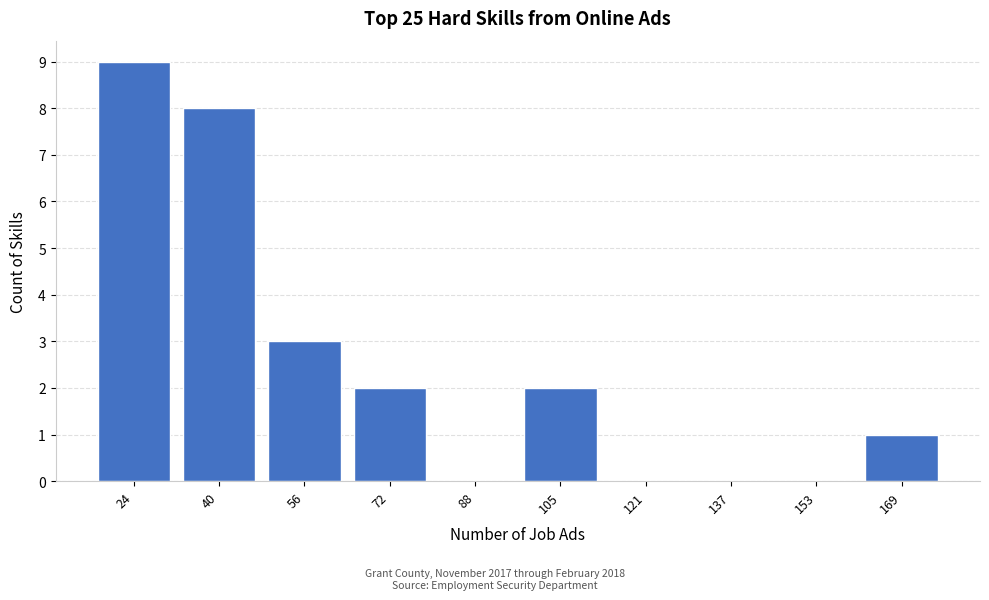

Reading left to right, list all the values displayed in this chart.

24=9	40=8	56=3	72=2	88=0	105=2	121=0	137=0	153=0	169=1